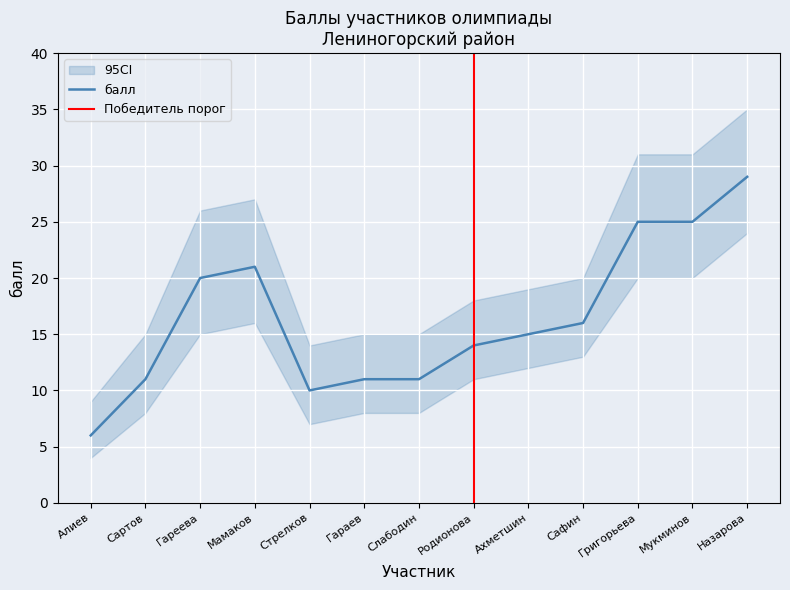

Count the number of data series in this chart.

1